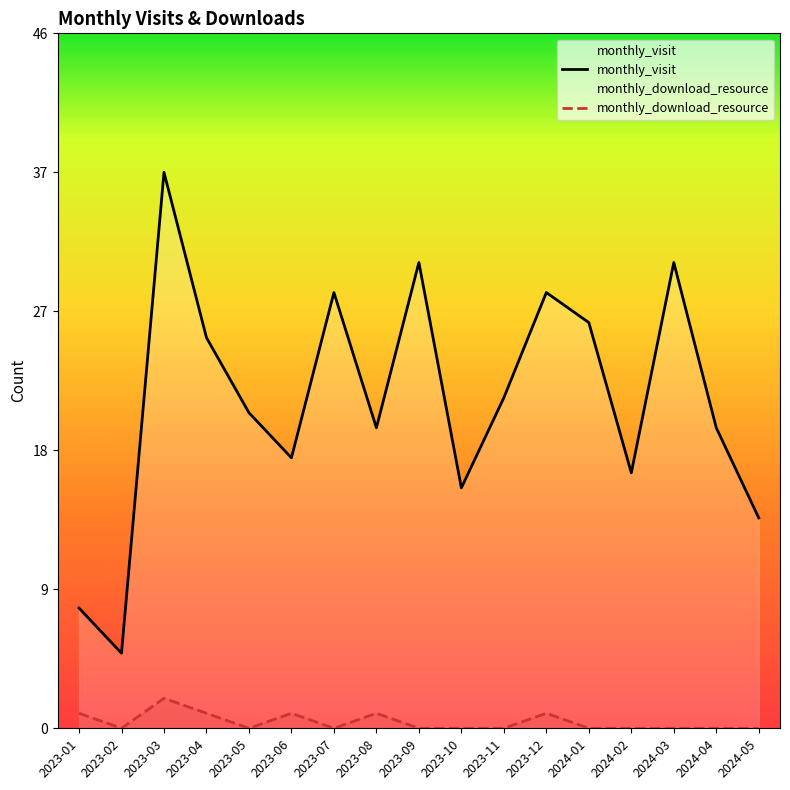

Rank the categories by monthly_visit value from highest to lowest.

2023-03, 2023-09, 2024-03, 2023-07, 2023-12, 2024-01, 2023-04, 2023-11, 2023-05, 2023-08, 2024-04, 2023-06, 2024-02, 2023-10, 2024-05, 2023-01, 2023-02